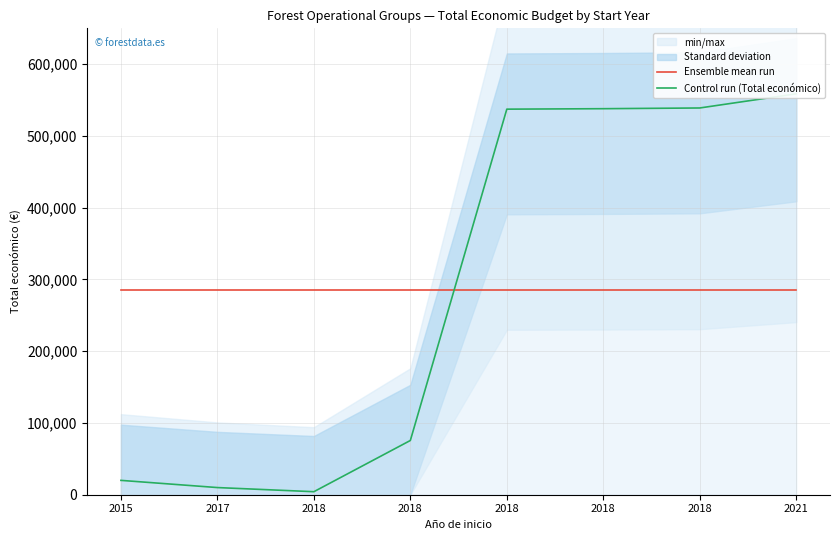

Is it true that Control run (Total económico) equals 558710.0 at 2021?

True